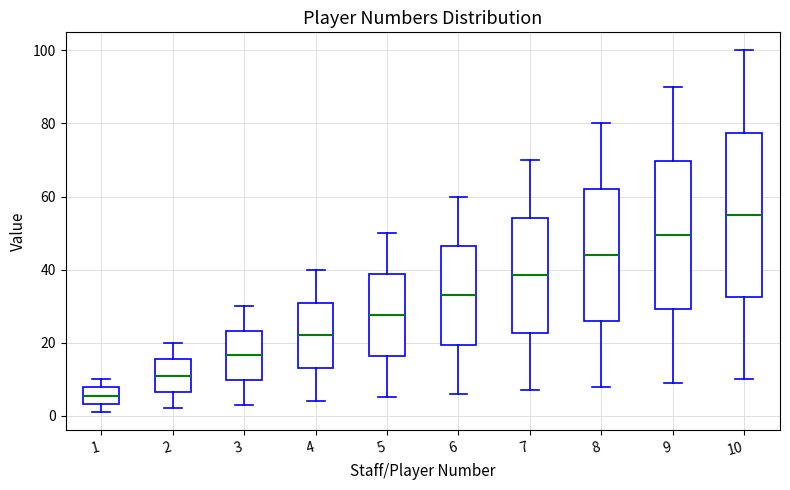

Which box has the lowest median line?

1